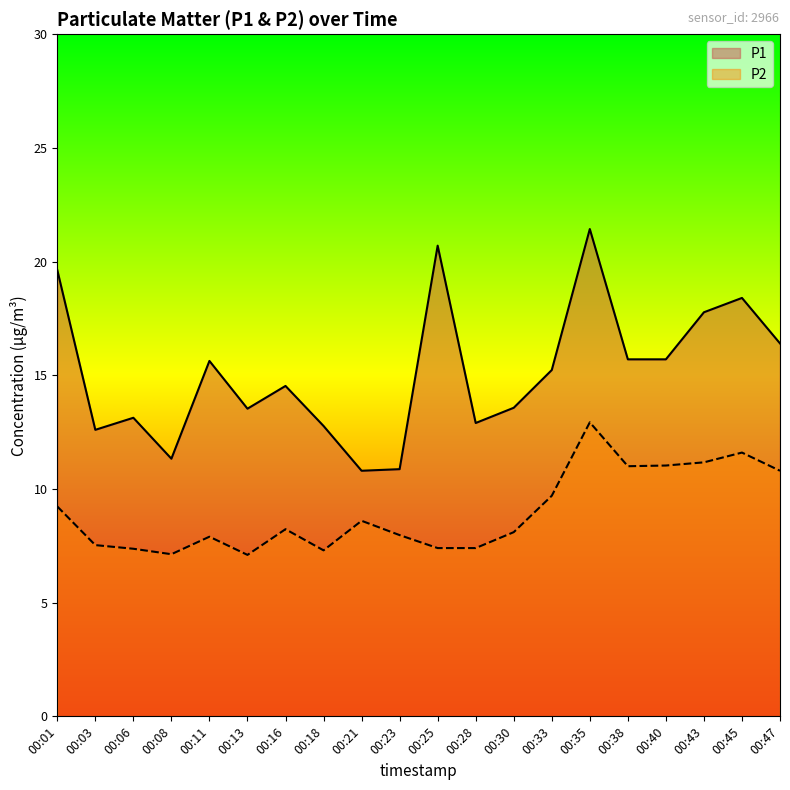

Which has a higher value, 00:16 or 00:18?

00:16